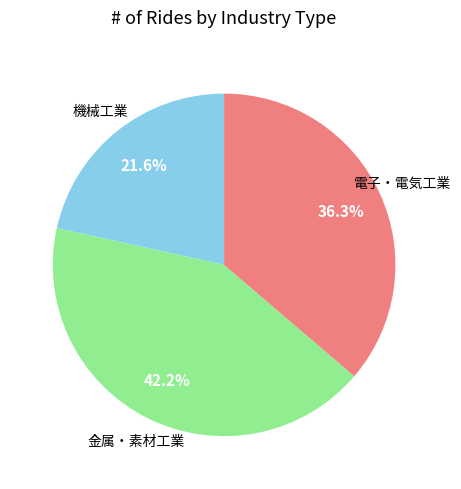

Is there a majority slice in this chart?

No